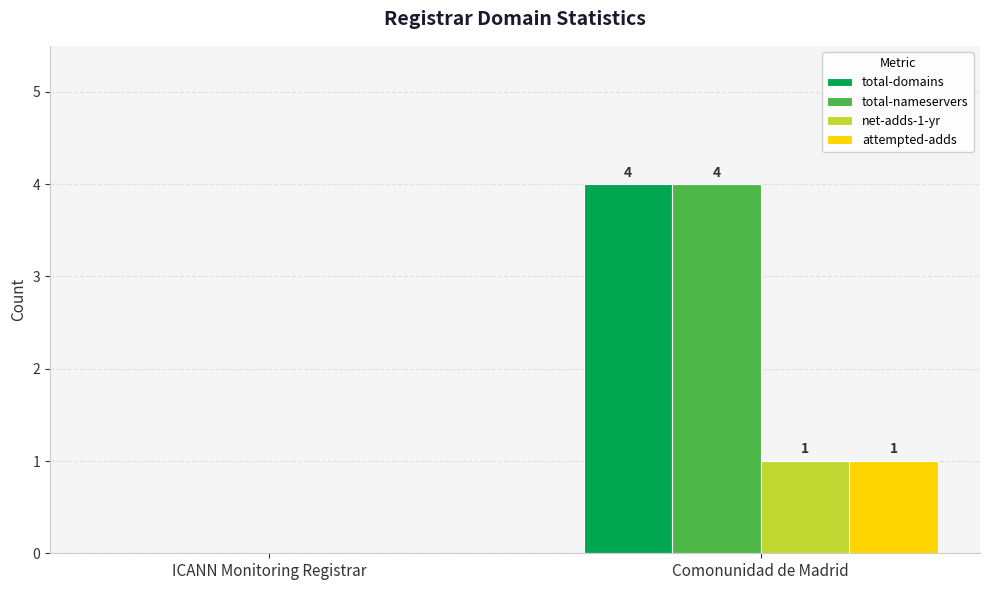

Is it true that net-adds-1-yr equals 0 at ICANN Monitoring Registrar?

True